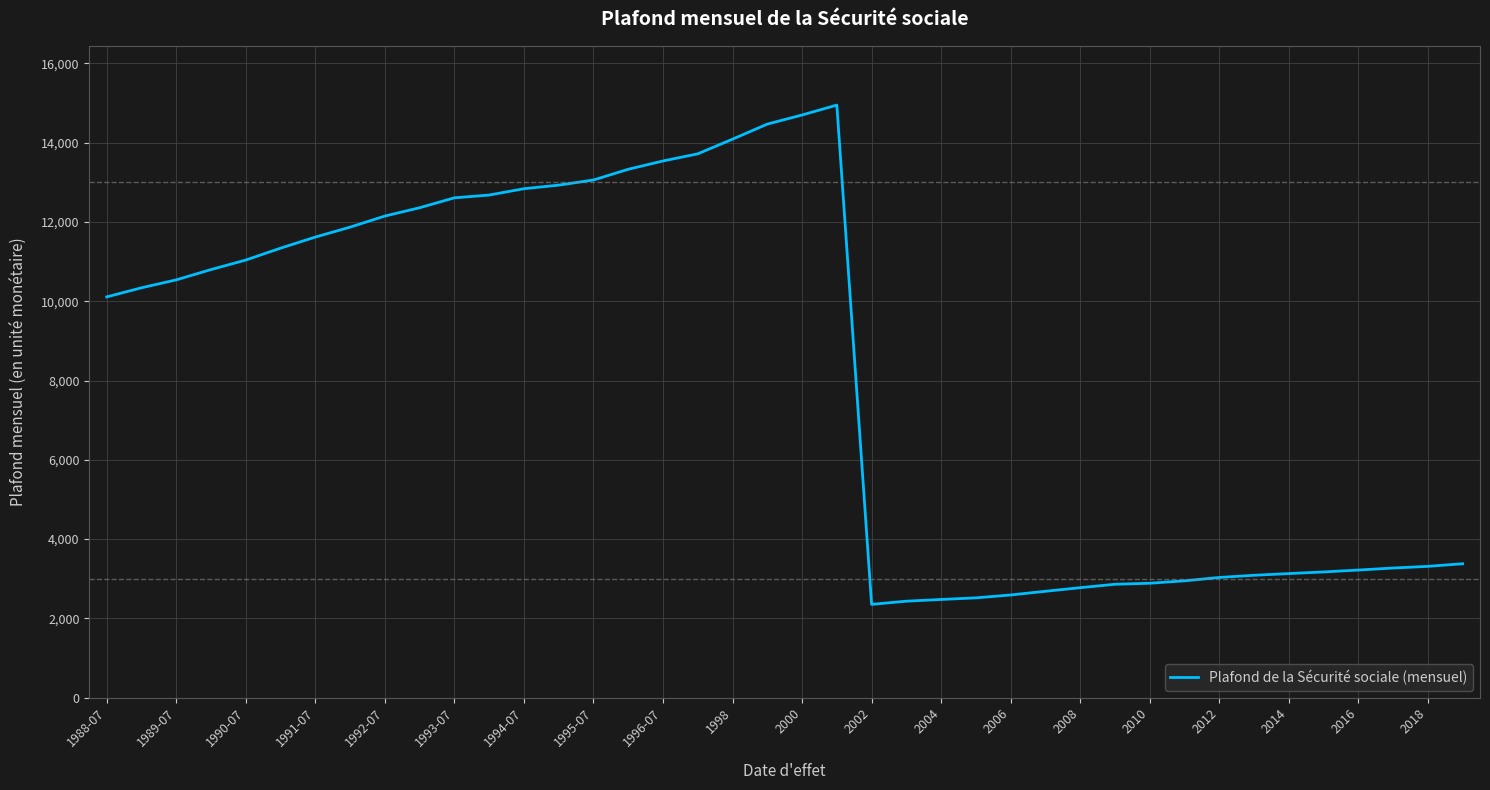

Count the number of categories in the chart.

40